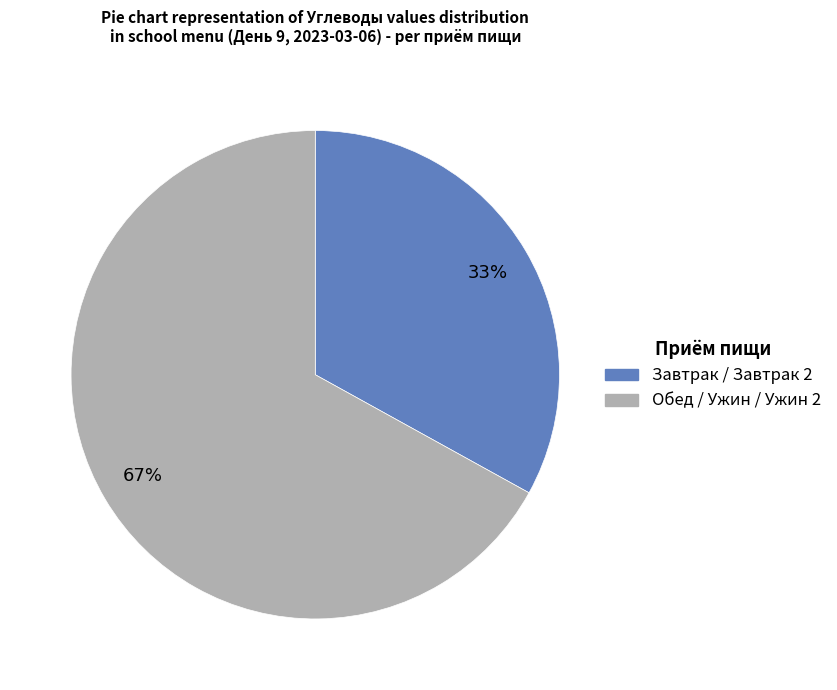

Is there a majority slice in this chart?

Yes